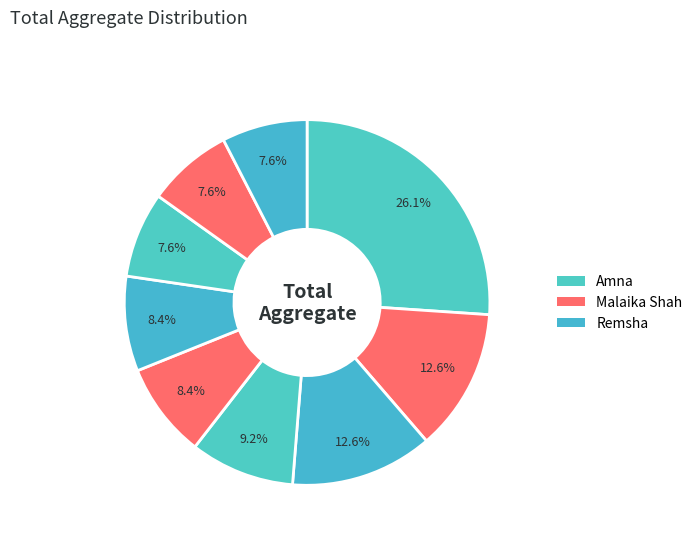

Count the number of slices in the pie.

9